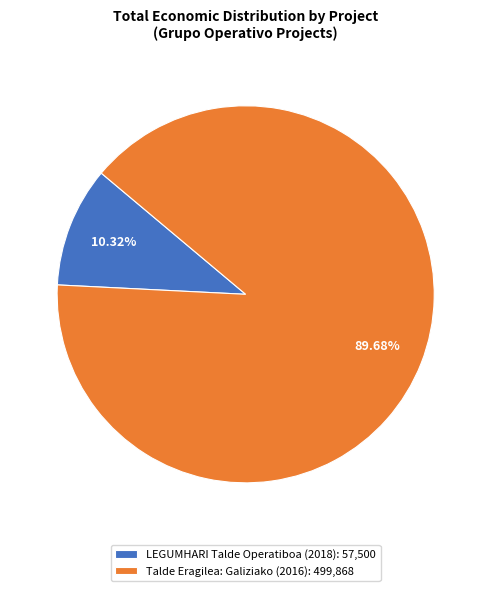

True or false: LEGUMHARI Talde Operatiboa (2018) accounts for 24% of the total.

False